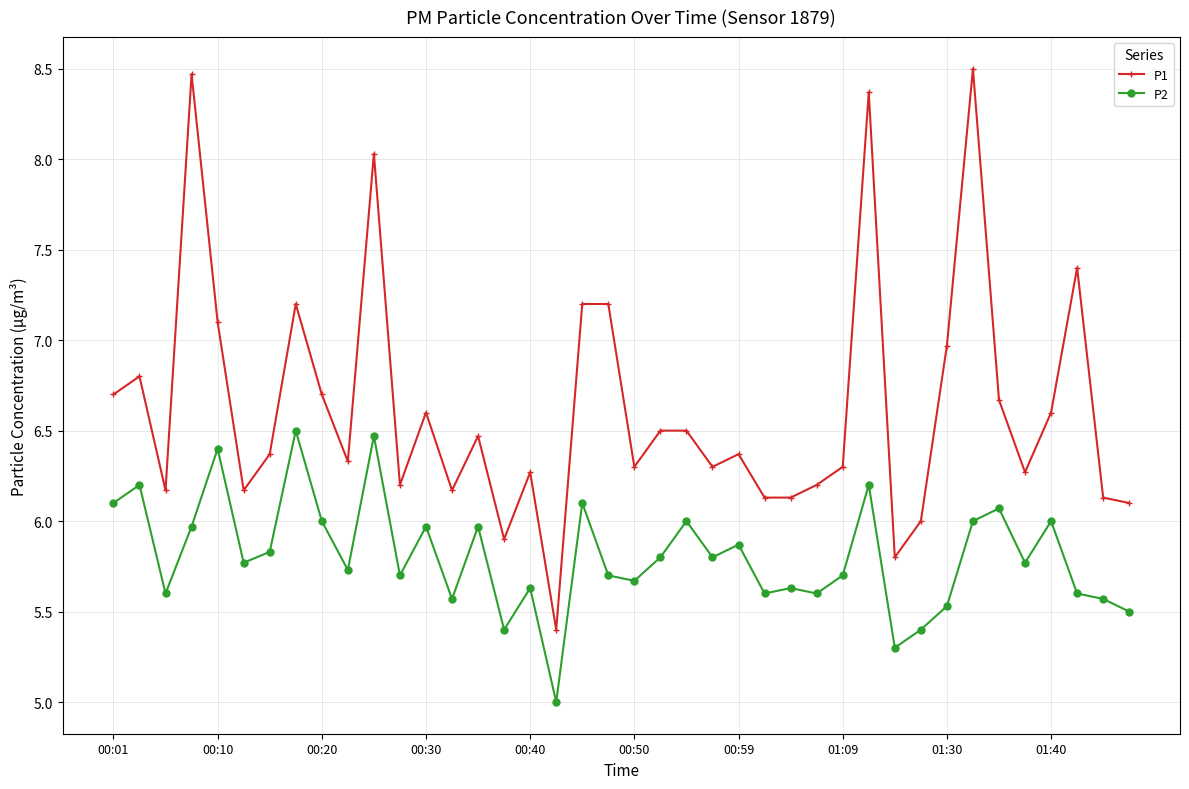

Rank the series by their average value, from highest to lowest.

P1, P2